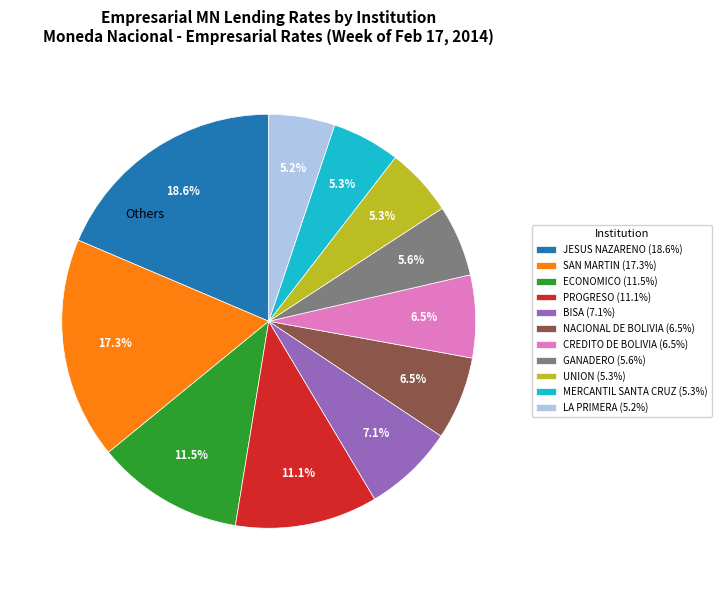

Which slice is the largest?

JESUS NAZARENO (18.6%)